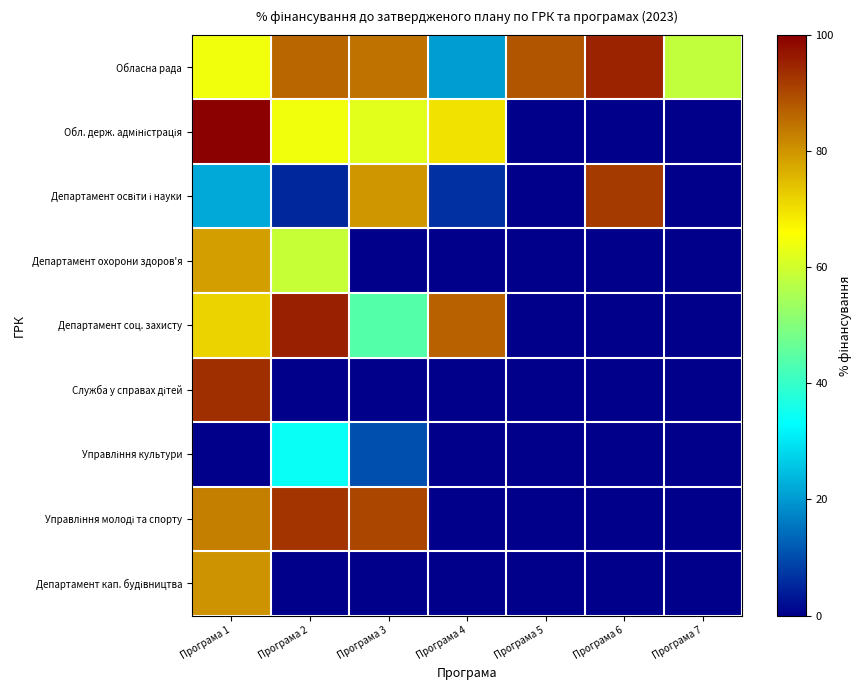

How many distinct data groups are displayed?

9